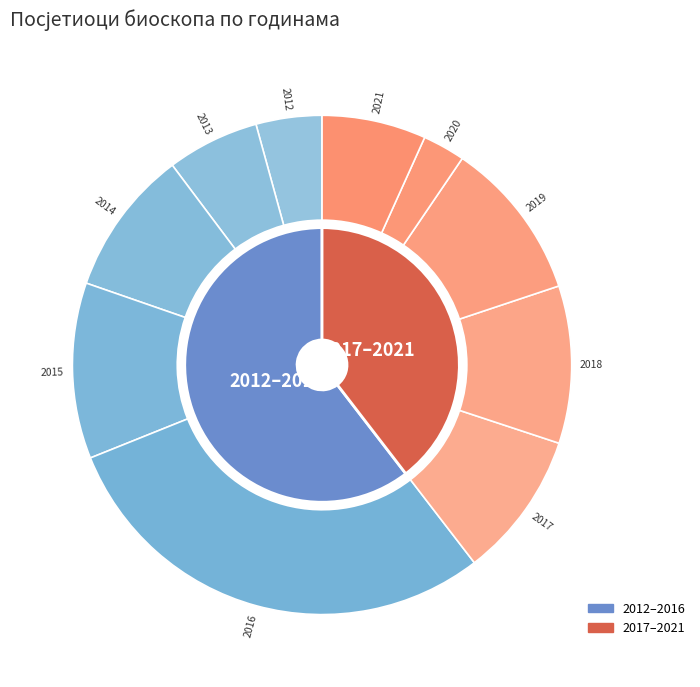

Which slice is the largest?

2016